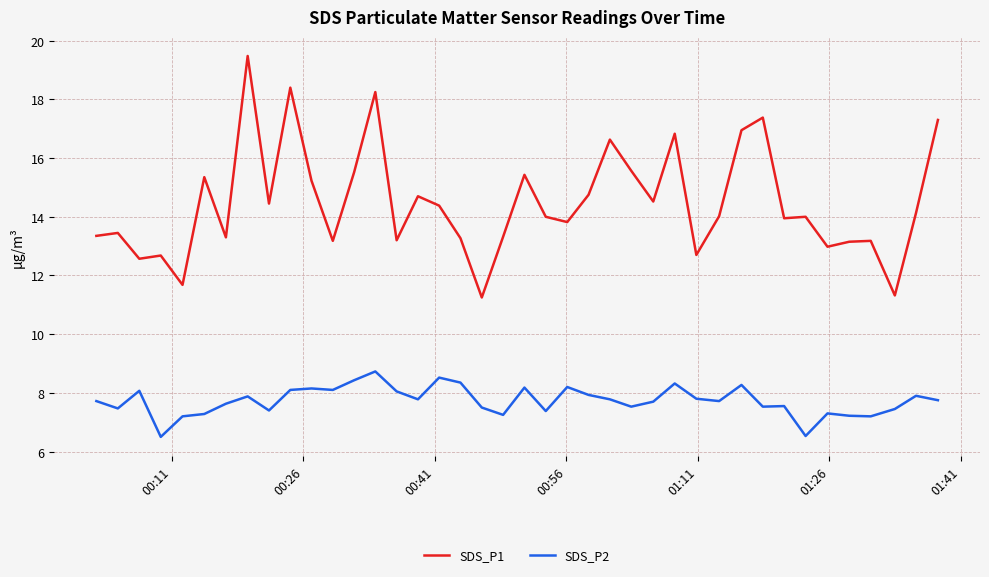

Which series has the largest total across all categories?

SDS_P1